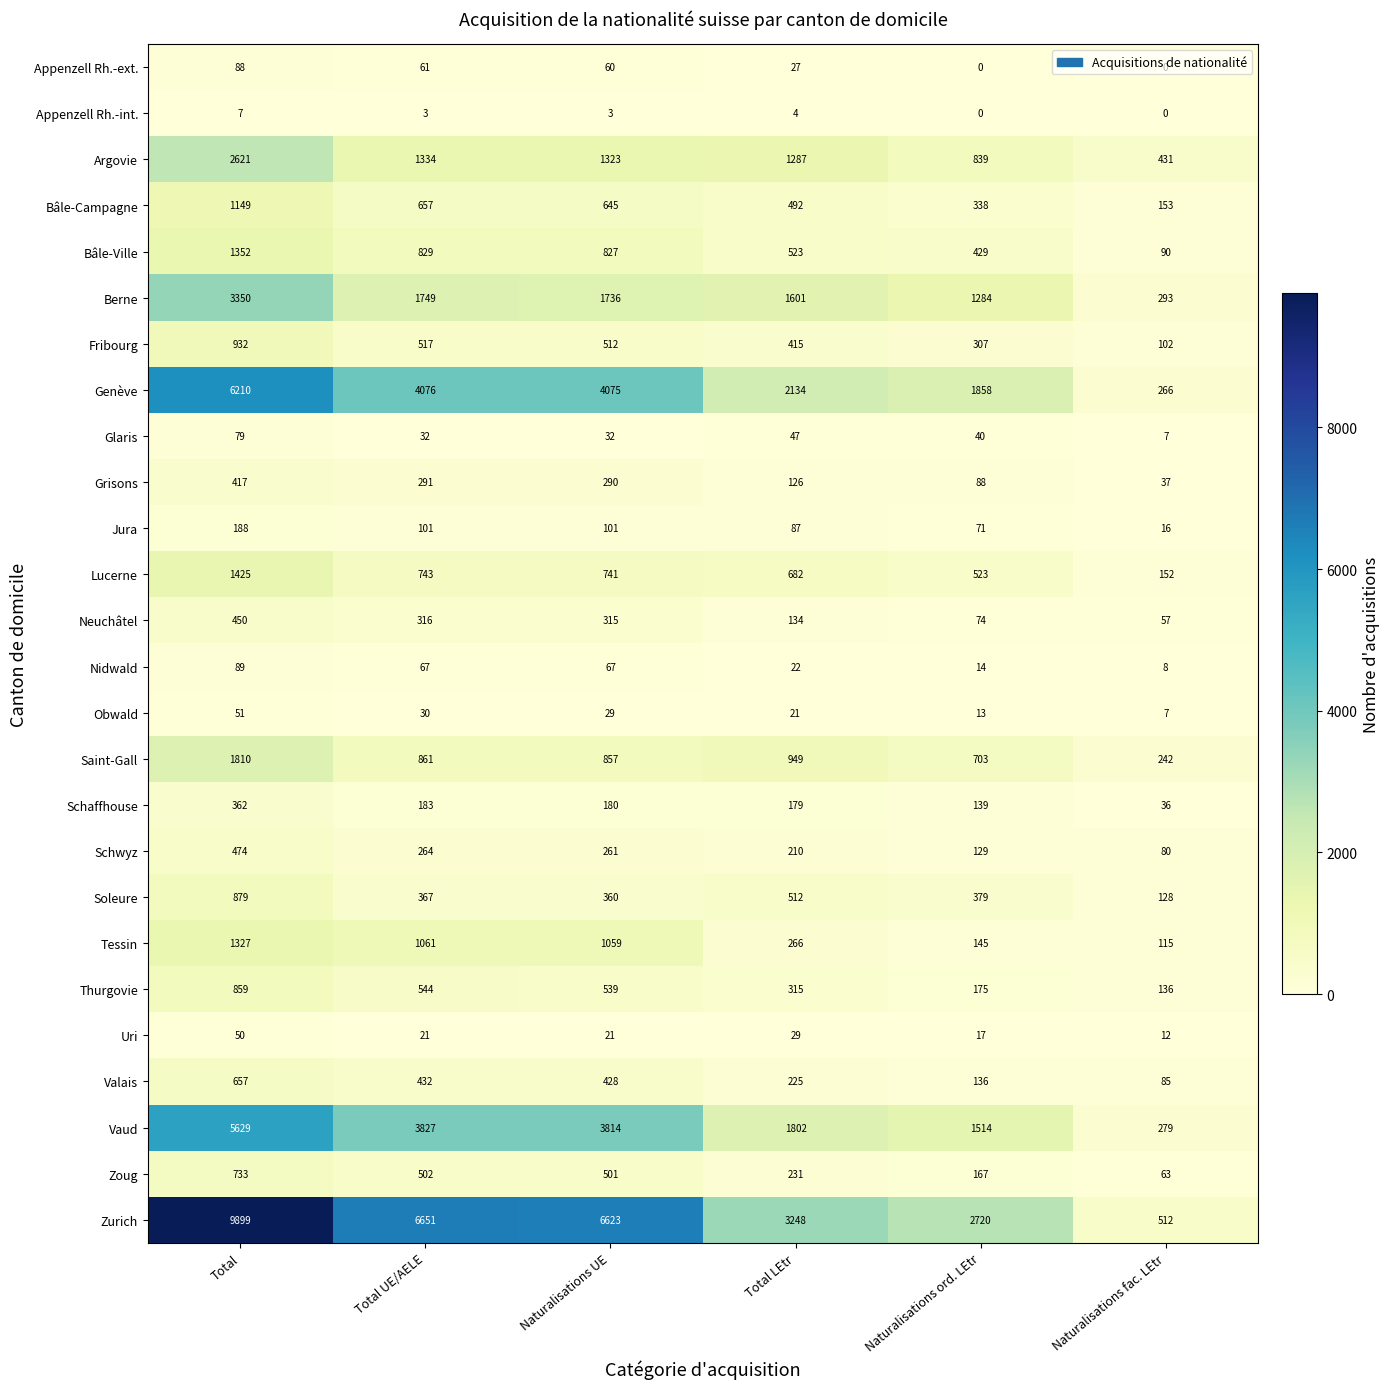

Which series has the widest spread of values?

Zurich